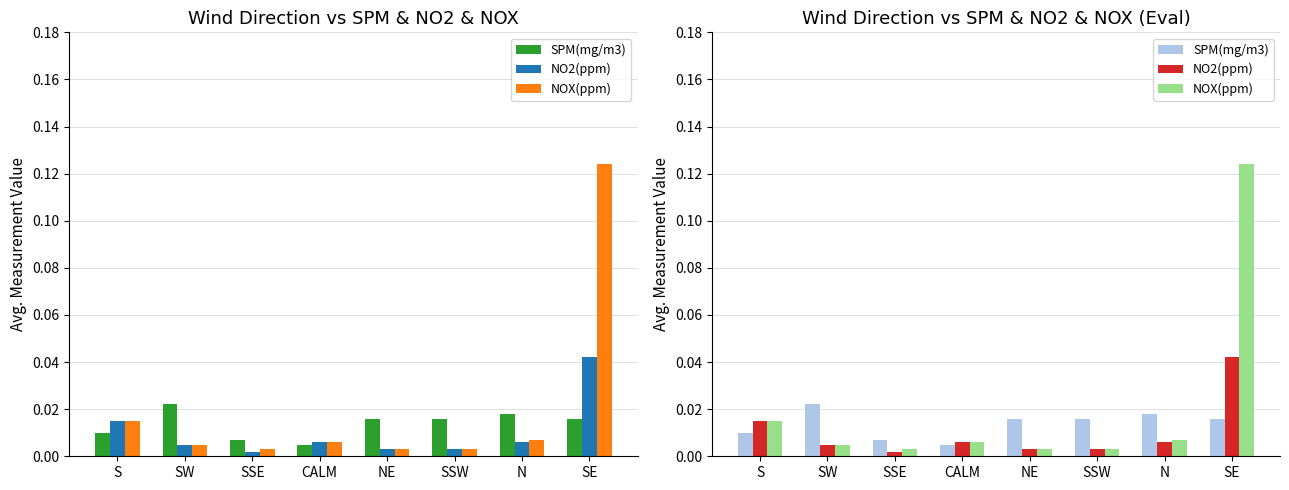

Are the bars grouped side by side (vs. stacked)?

Yes